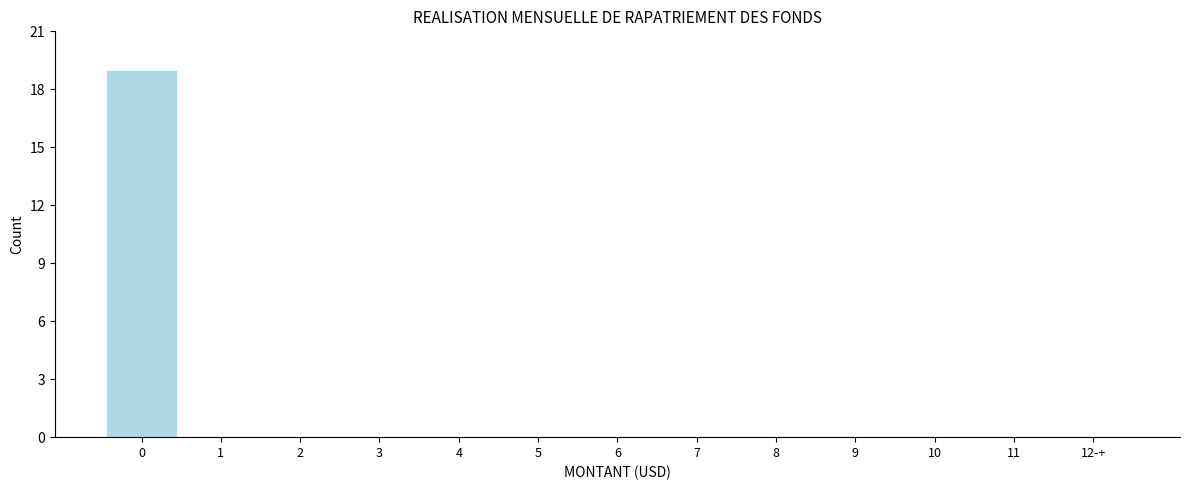

Reading left to right, list all the values displayed in this chart.

0=19	1=0	2=0	3=0	4=0	5=0	6=0	7=0	8=0	9=0	10=0	11=0	12-+=0